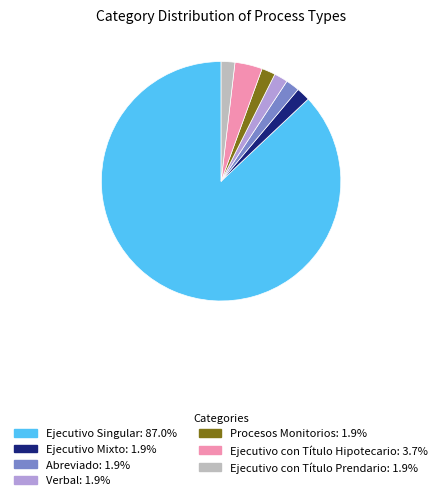

Is the sum of Ejecutivo Mixto and Ejecutivo con Título Hipotecario greater than half?

No